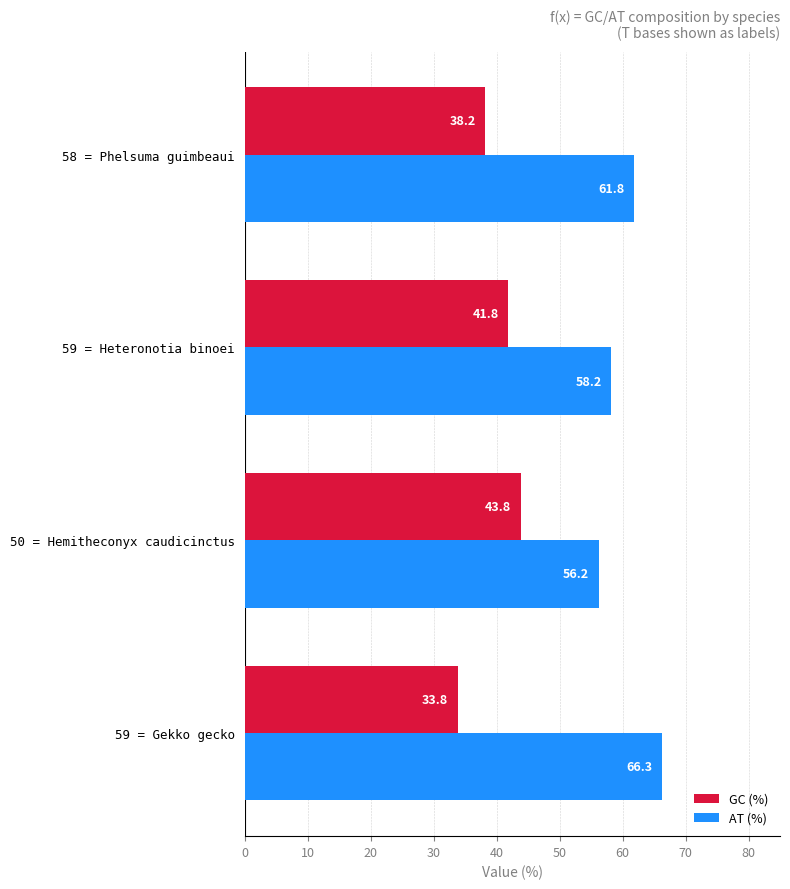

At which label is AT (%) closest to 61?

58 = Phelsuma guimbeaui